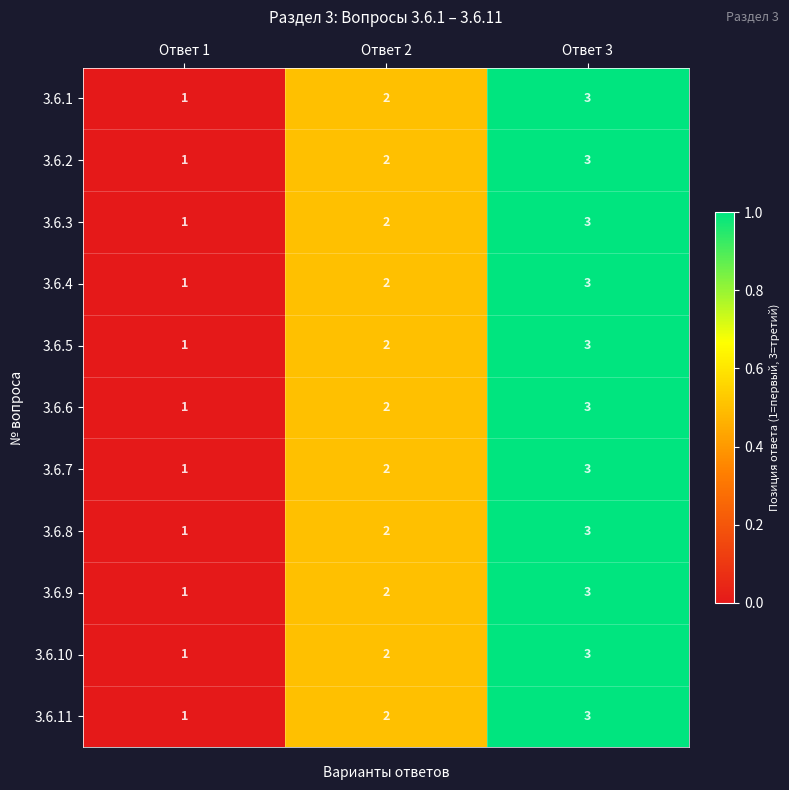

At which category is the sum across all series the highest?

Ответ 3